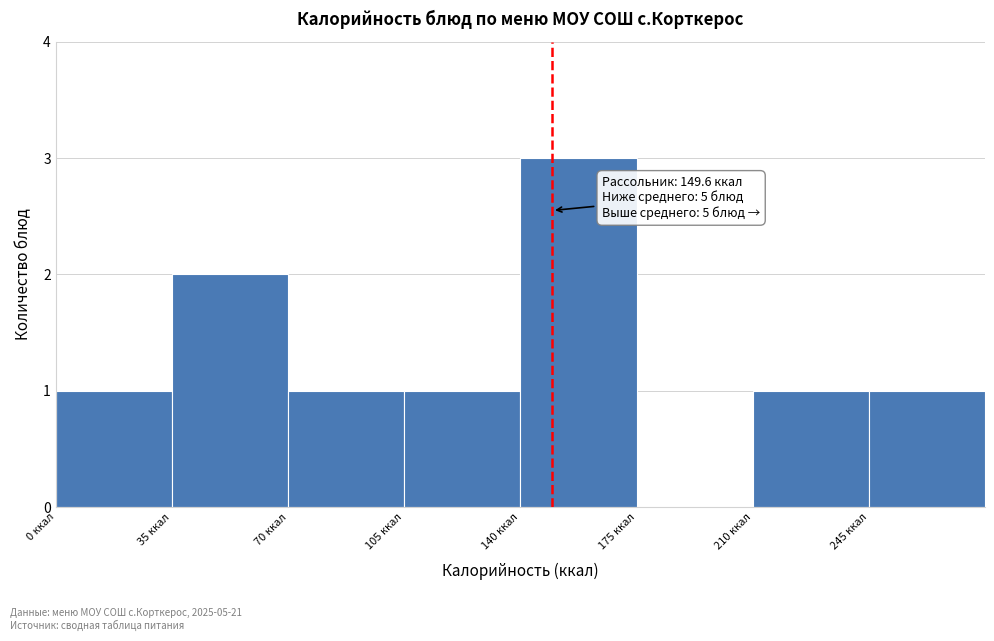

Which range on the x-axis has the tallest bar?

140 to 175